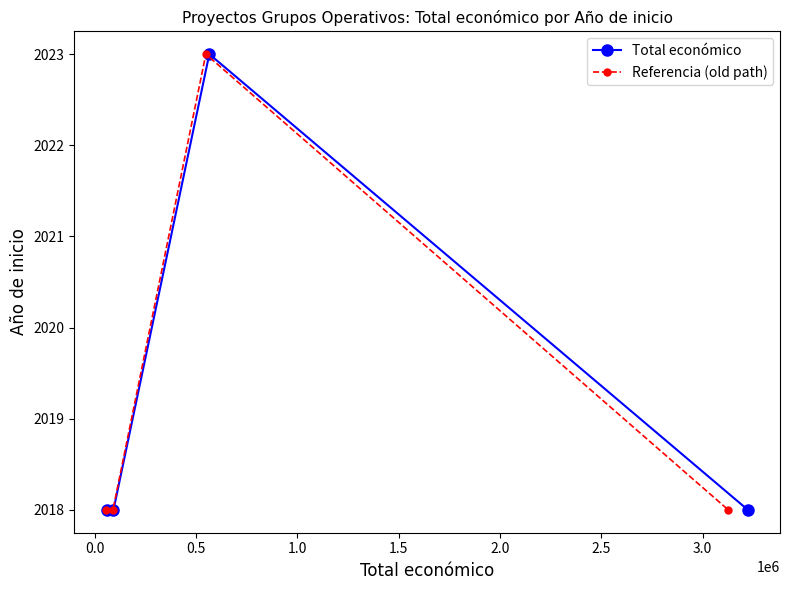

True or false: Referencia (old path) has more than 1 interior local peaks.

False